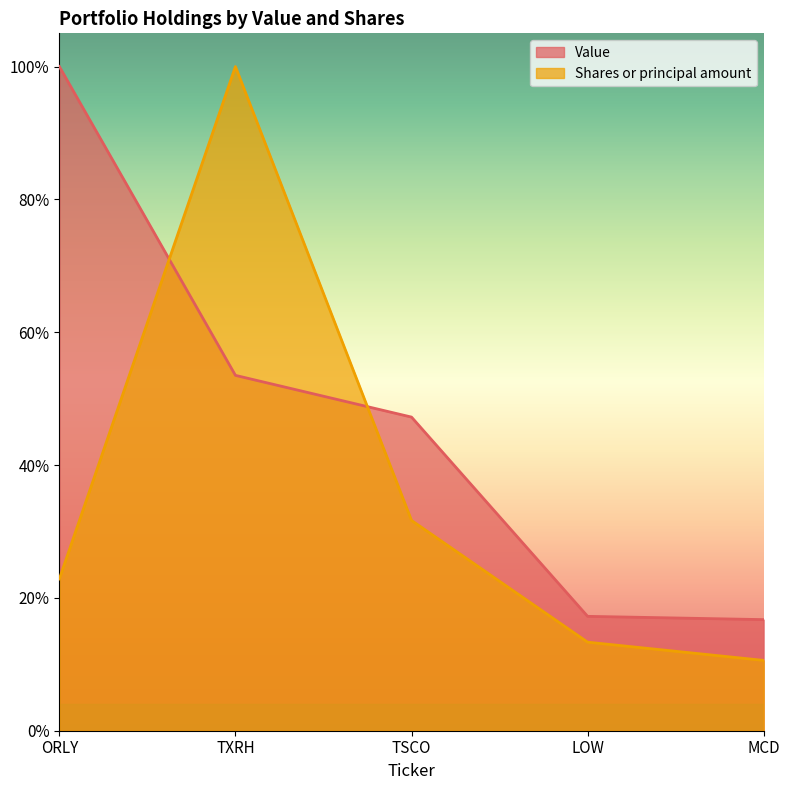

Reading right to left, extract all data points from this chart.

Value: MCD=0.2	LOW=0.2	TSCO=0.5	TXRH=0.5	ORLY=1.0
Shares or principal amount: MCD=0.1	LOW=0.1	TSCO=0.3	TXRH=1.0	ORLY=0.2